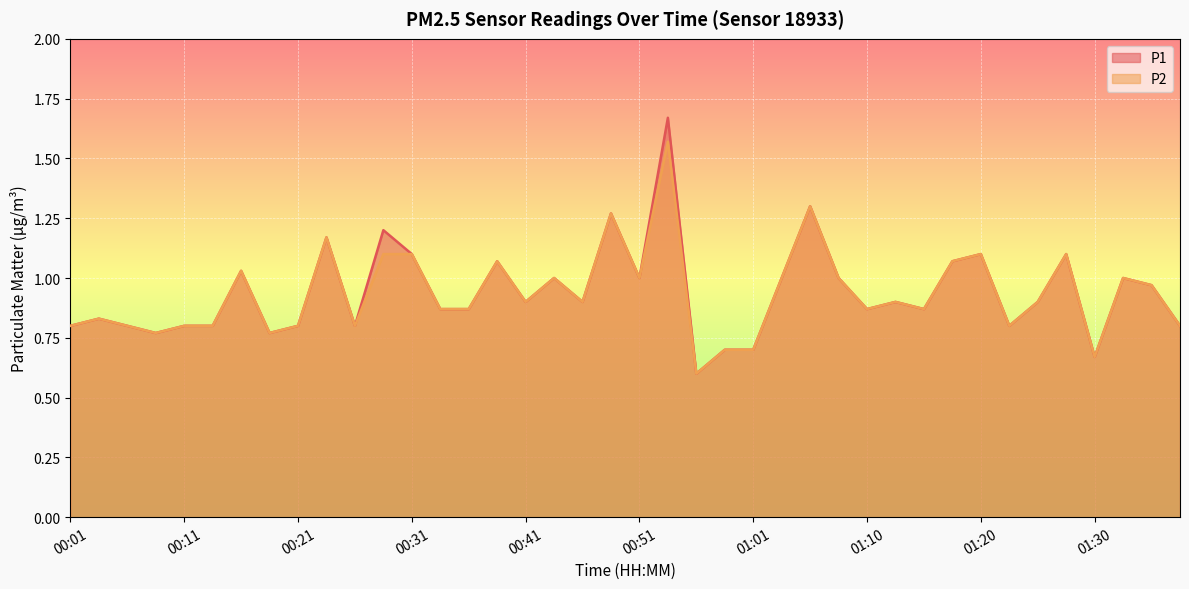

Reading left to right, list all the values displayed in this chart.

P1: 0.8	0.8	0.8	0.8	0.8	0.8	1.0	0.8	0.8	1.2	0.8	1.2	1.1	0.9	0.9	1.1	0.9	1.0	0.9	1.3	1.0	1.7	0.6	0.7	0.7	1.0	1.3	1.0	0.9	0.9	0.9	1.1	1.1	0.8	0.9	1.1	0.7	1.0	1.0	0.8
P2: 0.8	0.8	0.8	0.8	0.8	0.8	1.0	0.8	0.8	1.2	0.8	1.1	1.1	0.9	0.9	1.1	0.9	1.0	0.9	1.3	1.0	1.6	0.6	0.7	0.7	1.0	1.3	1.0	0.9	0.9	0.9	1.1	1.1	0.8	0.9	1.1	0.7	1.0	1.0	0.8